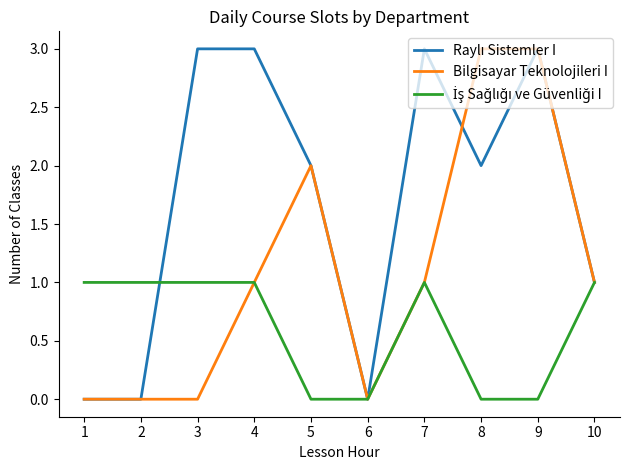

What is the greatest value displayed?

3